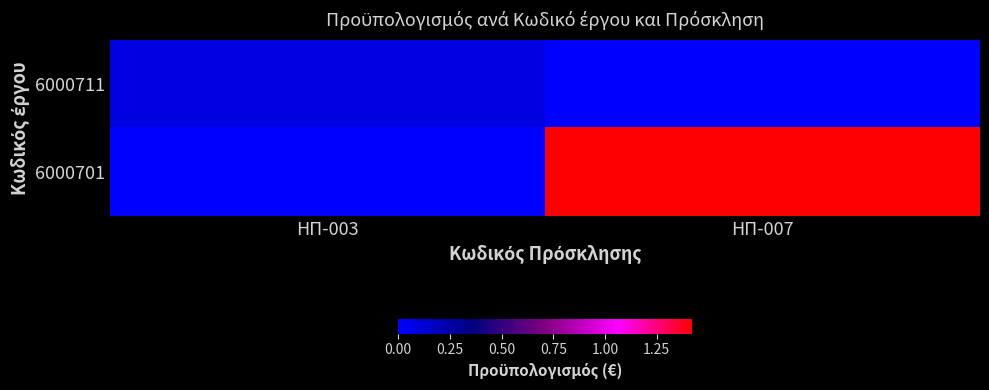

Which category has the highest value across all series?

ΗΠ-007